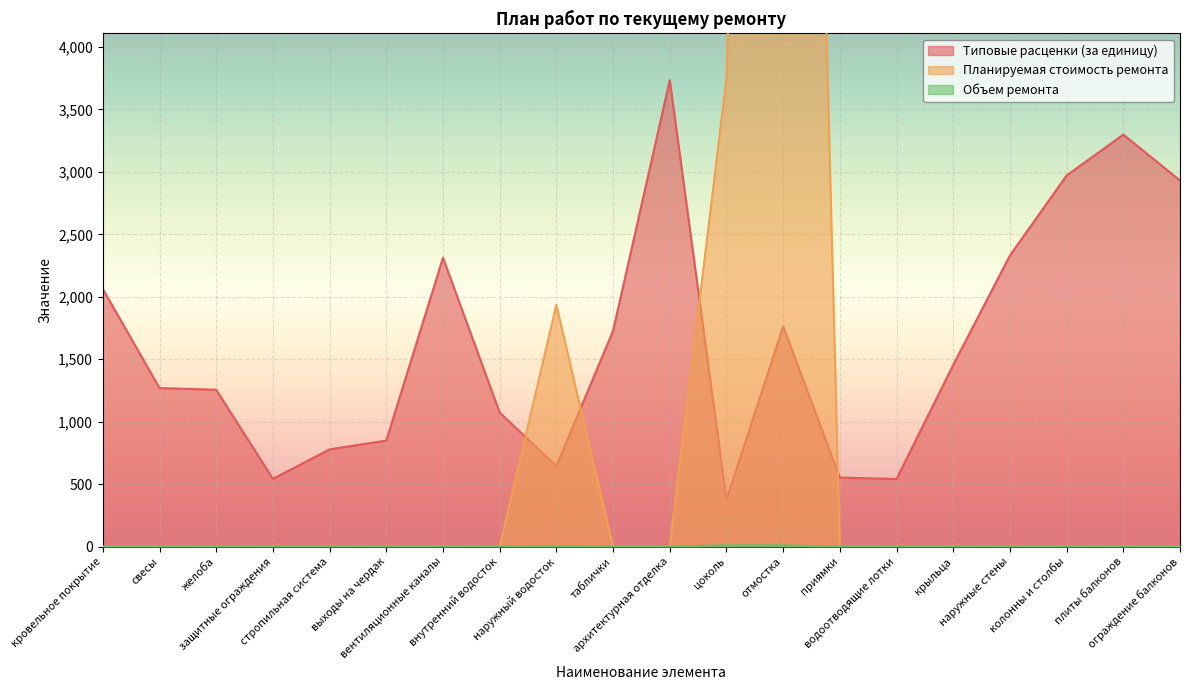

What is the average value of the Объем ремонта series?

1.1